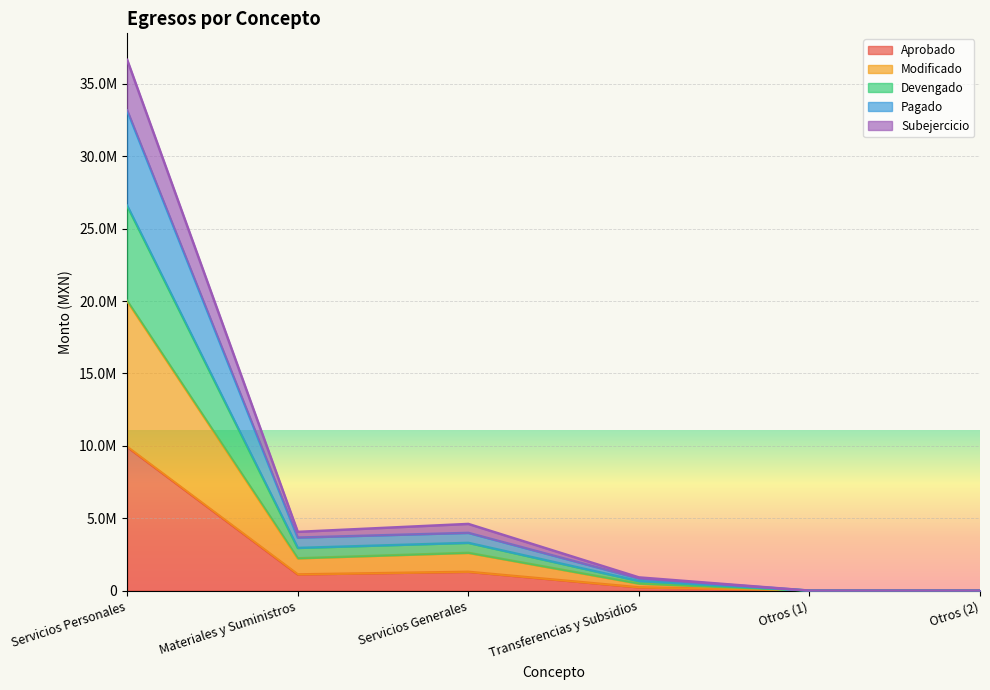

What is the label of the 6th point from the right?

Servicios Personales